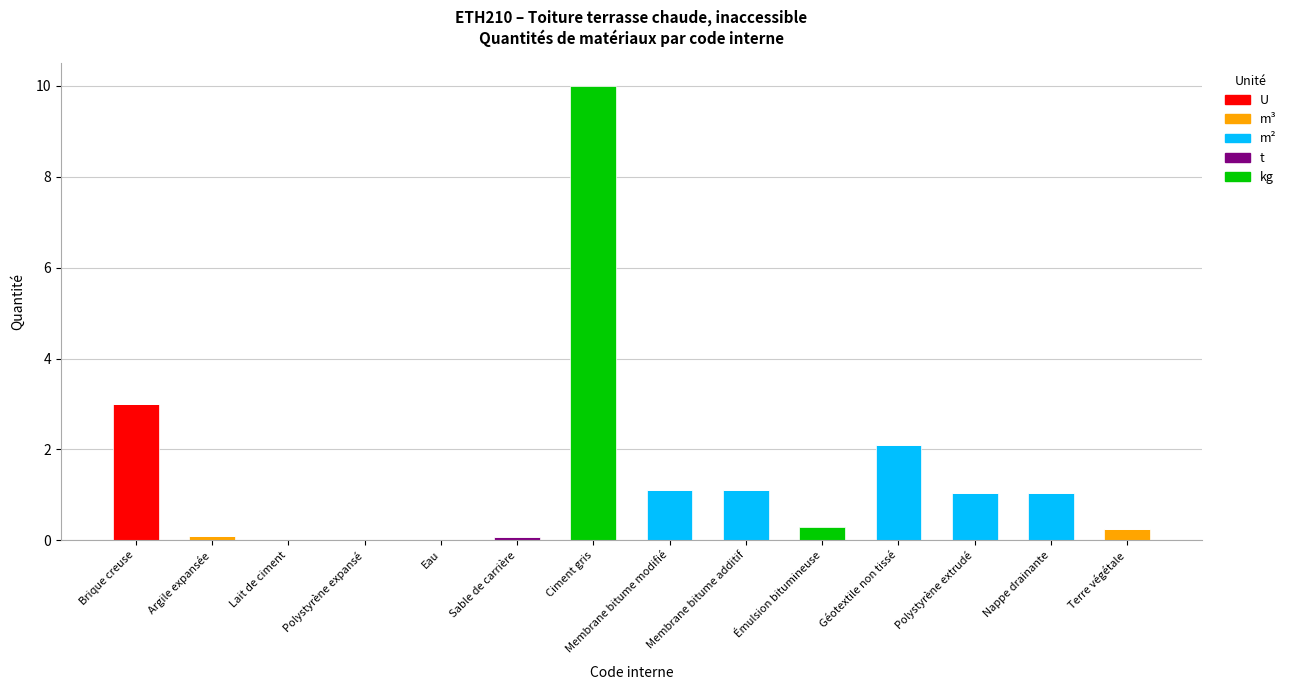

At Polystyrène extrudé, list the series in order from largest to smallest.

m², U, m³, t, kg